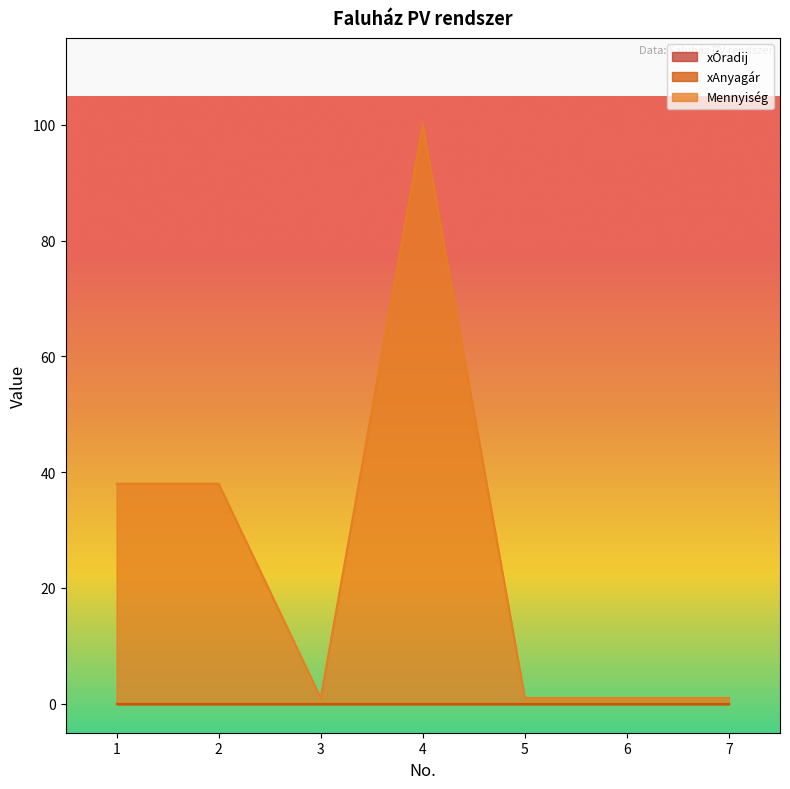

At 2, list the series in order from largest to smallest.

Mennyiség, xÓradij, xAnyagár